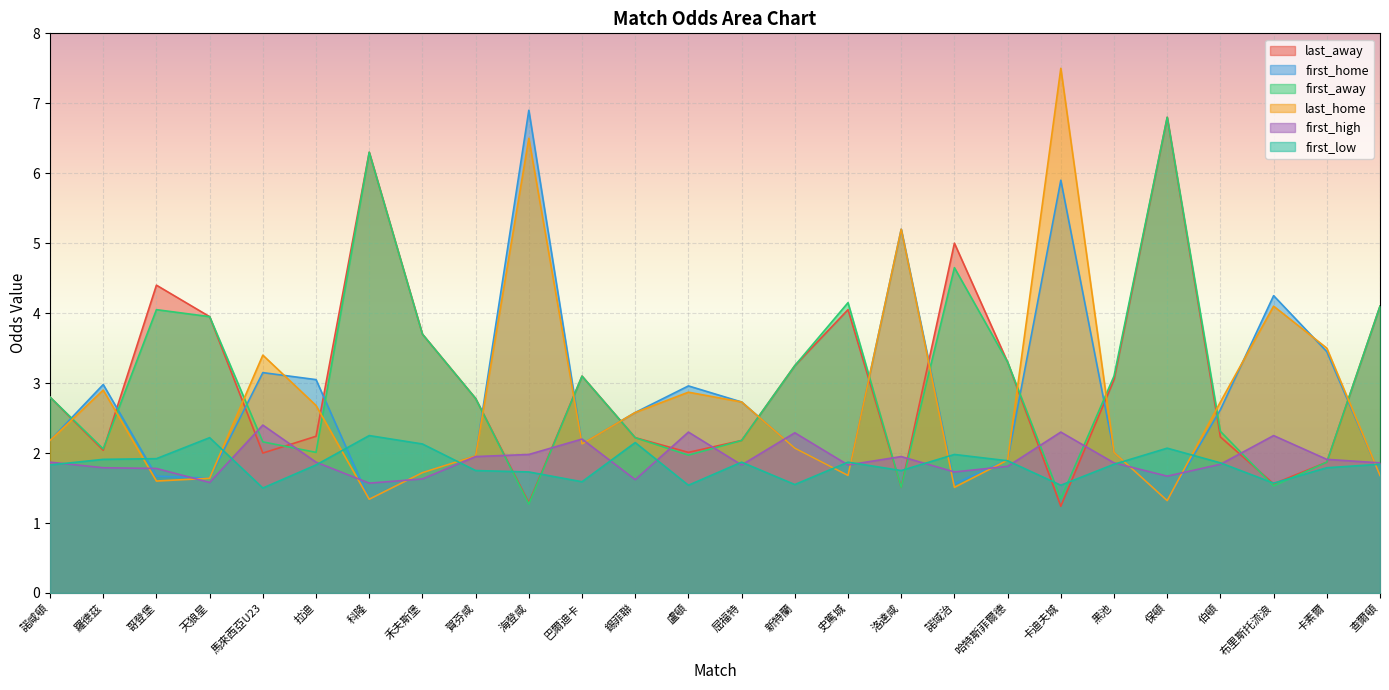

At which category does the chart reach its minimum across all series?

卡迪夫城